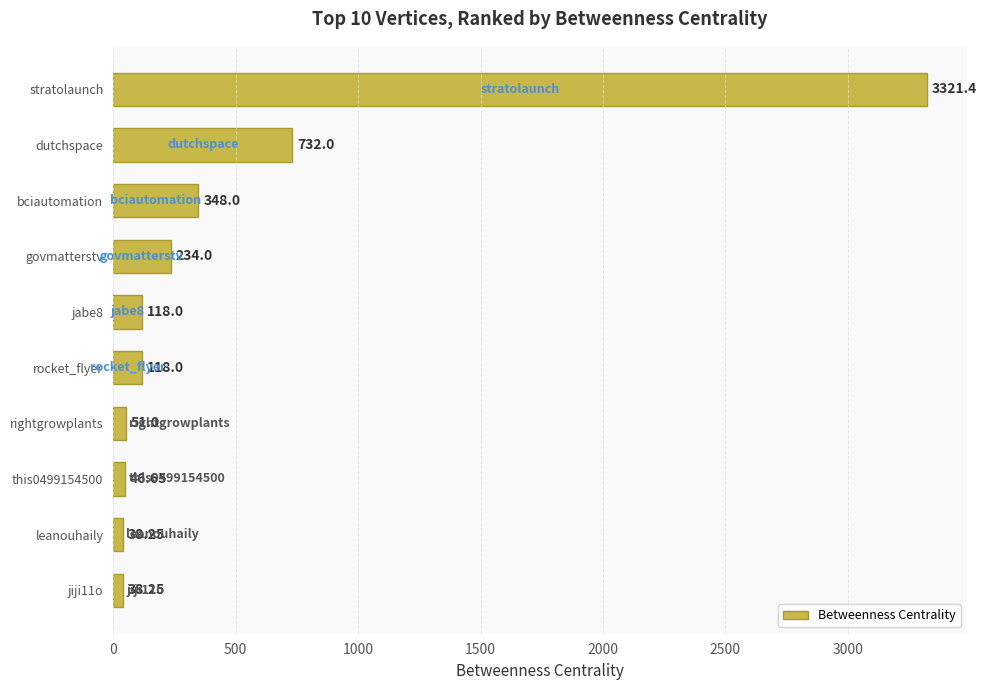

Where is the data nearest to the value 1679?

dutchspace